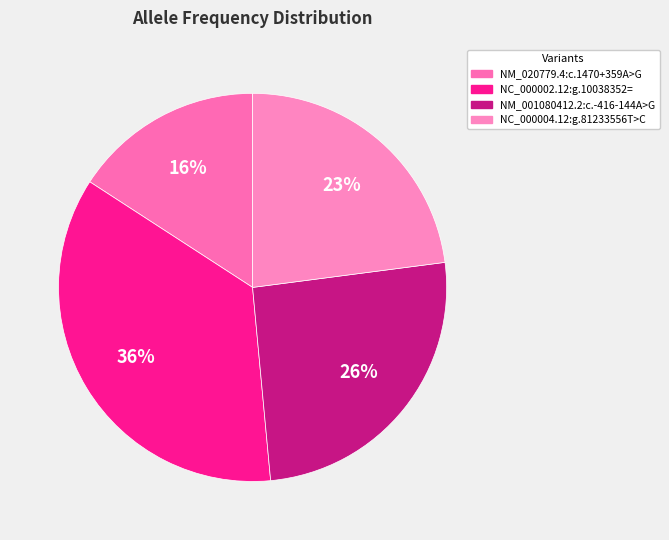

Count the number of slices in the pie.

4